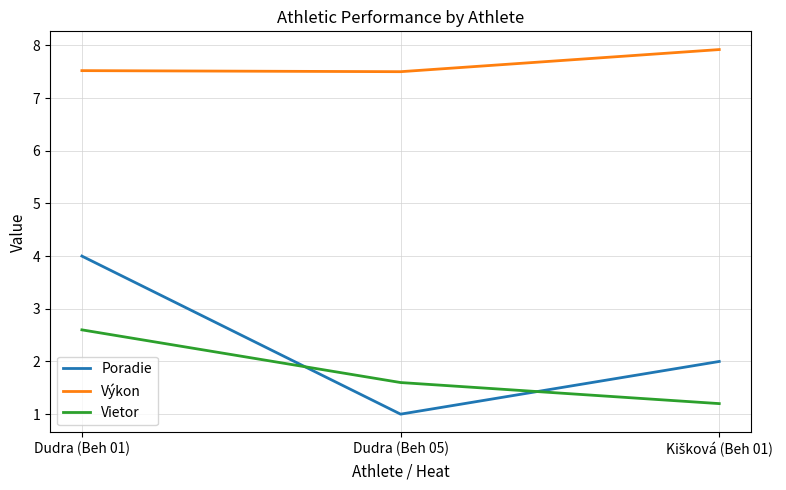

Which series has the widest spread of values?

Poradie